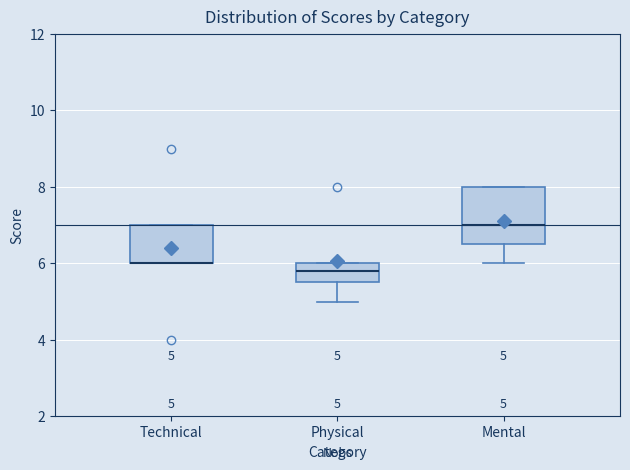

Comparing the boxes themselves (not the whiskers), which one is the tallest?

Mental